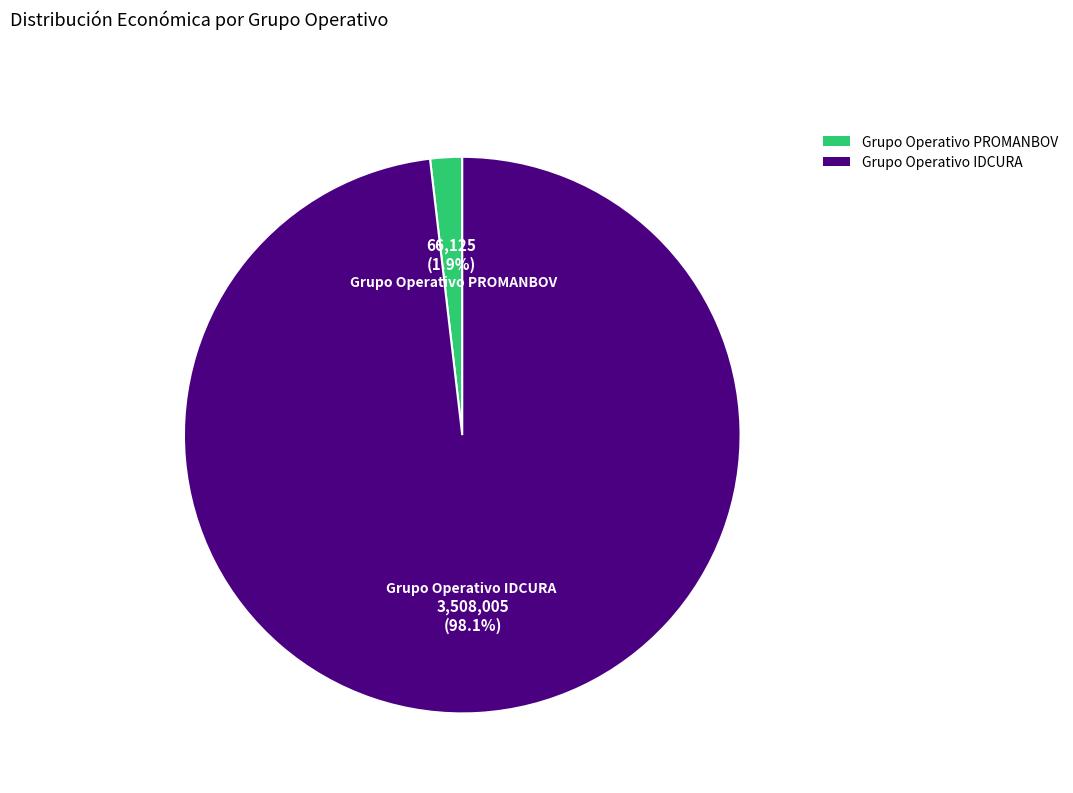

Which has a higher value, Grupo Operativo PROMANBOV or Grupo Operativo IDCURA?

Grupo Operativo IDCURA